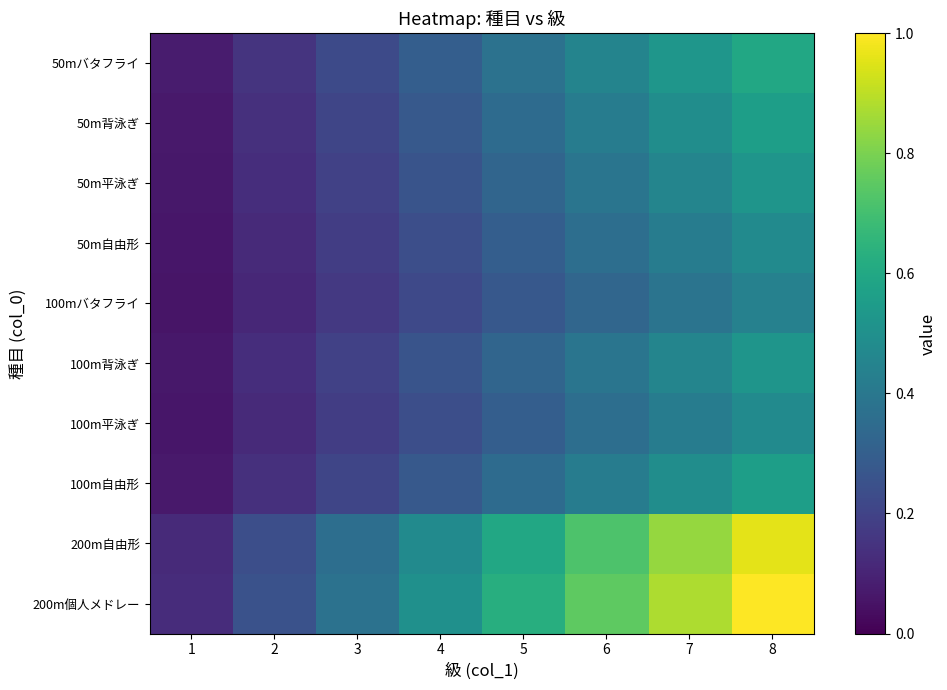

Which series has the widest spread of values?

200m個人メドレー